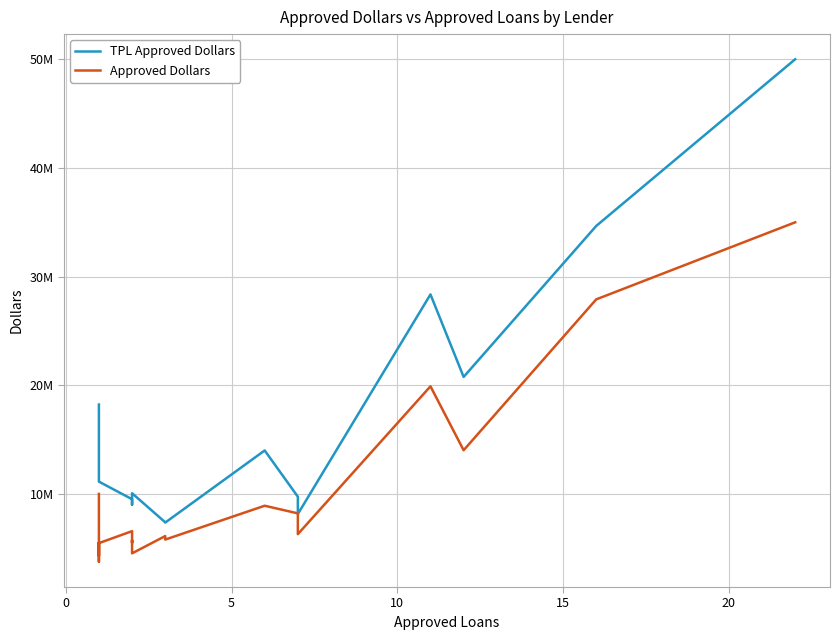

What is the label of the 21st point from the right?

5